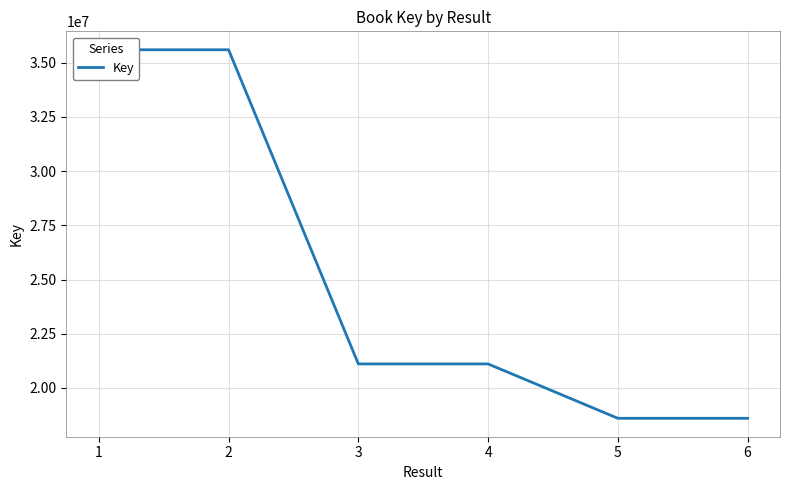

Is it true that the value at 5 is 18600384?

True